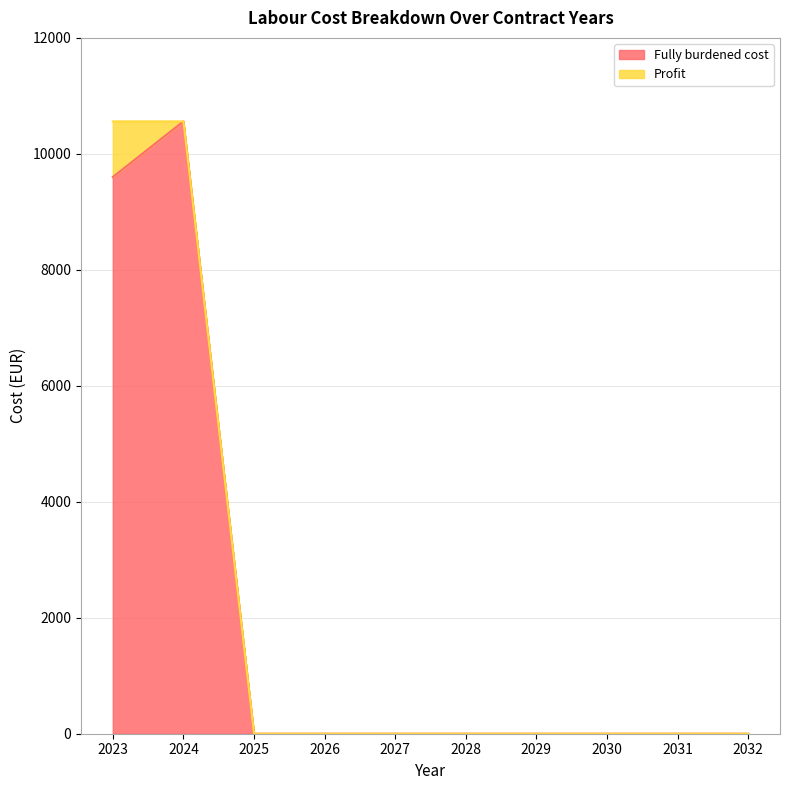

Rank the categories by value from lowest to highest.

2025, 2026, 2027, 2028, 2029, 2030, 2031, 2032, 2023, 2024